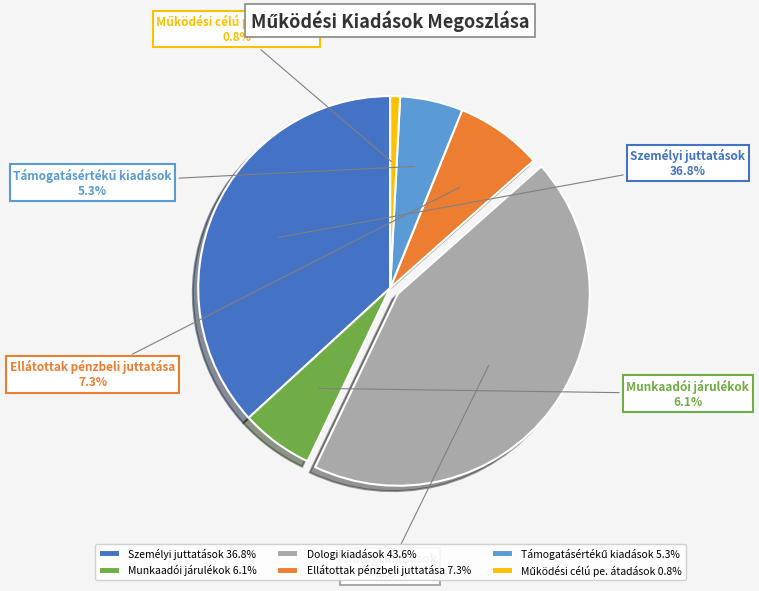

Is there any slice that represents more than half of the pie?

No